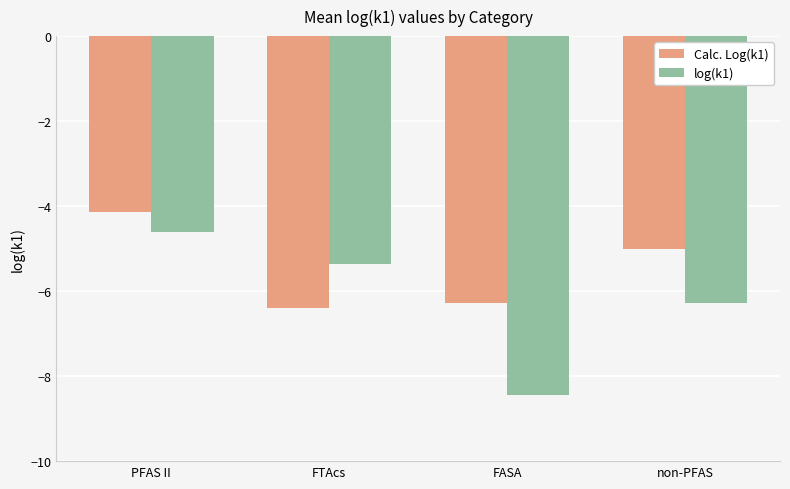

What is the value of the Calc. Log(k1) bar at the 2nd from the left?

-6.4